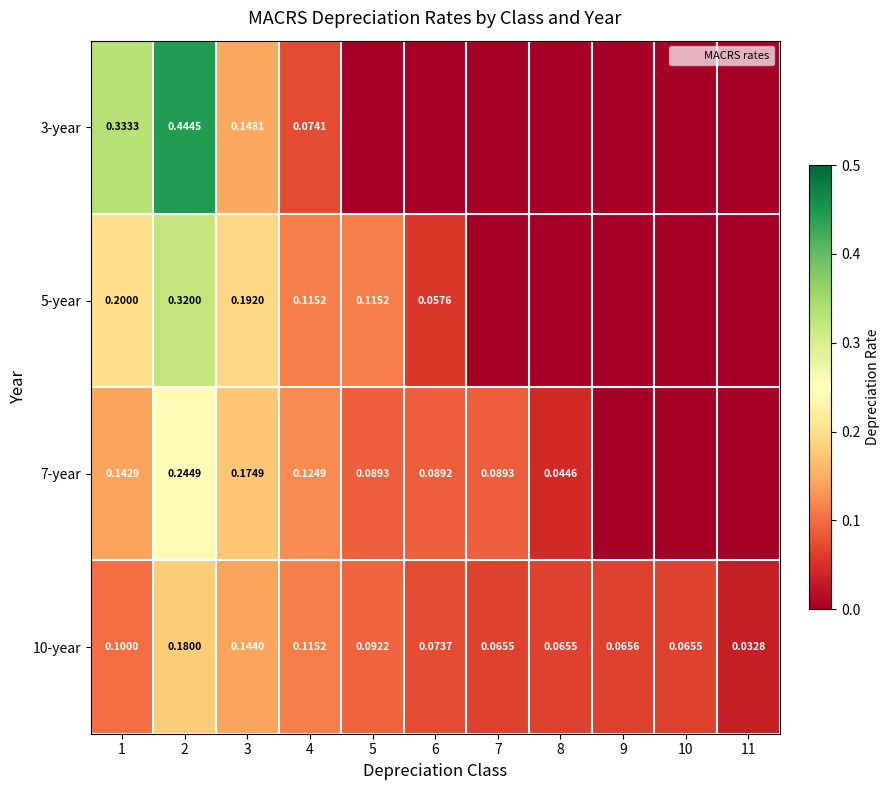

Which series changed the most between 3 and 11?

5-year